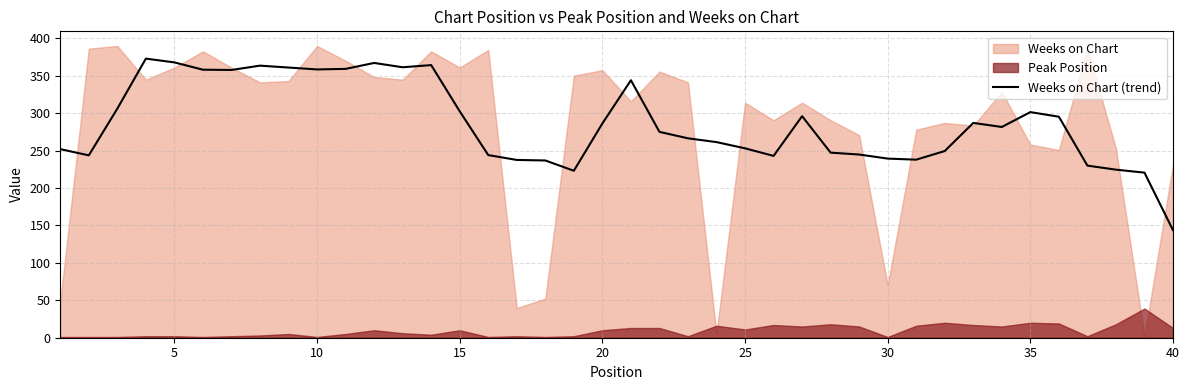

Which category has the lowest value in the Weeks on Chart (trend) series?

40